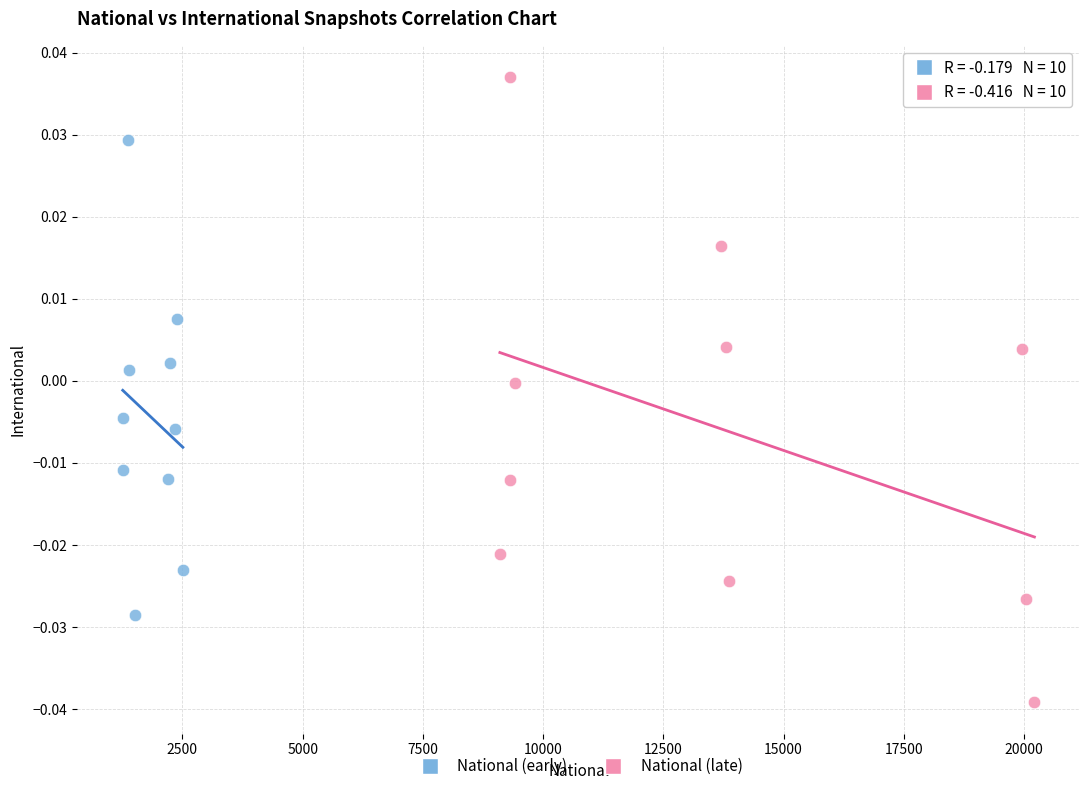

Which series contains the lowest Y value?

National (late)